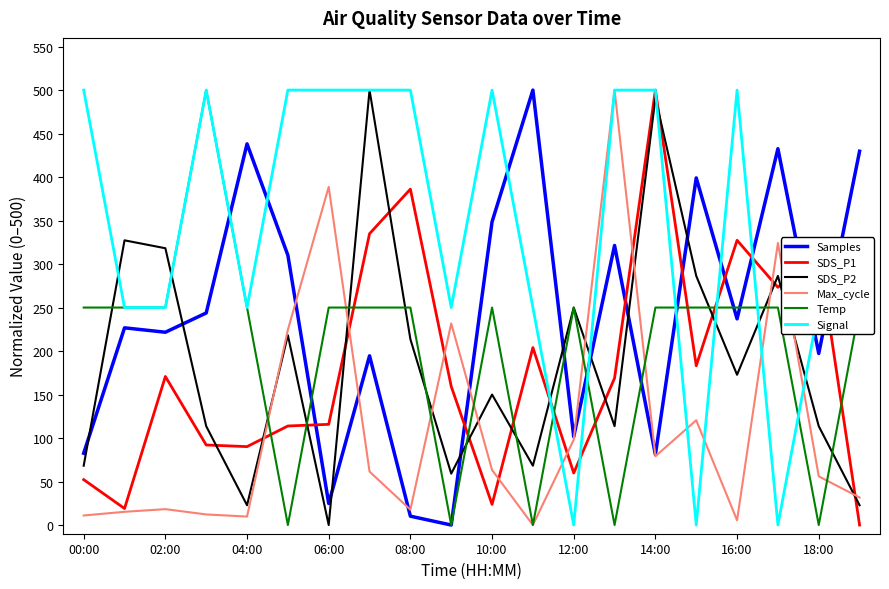

At how many categories does at least one series exceed 446?

11